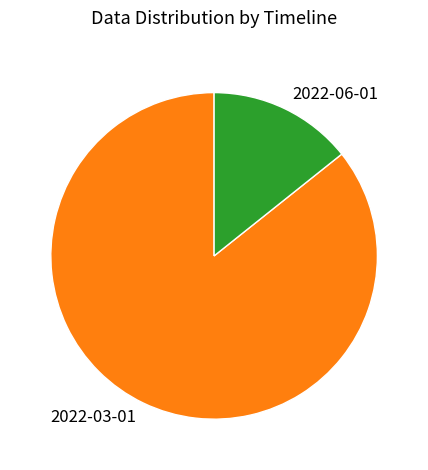

Which slice represents more than half of the pie?

2022-03-01